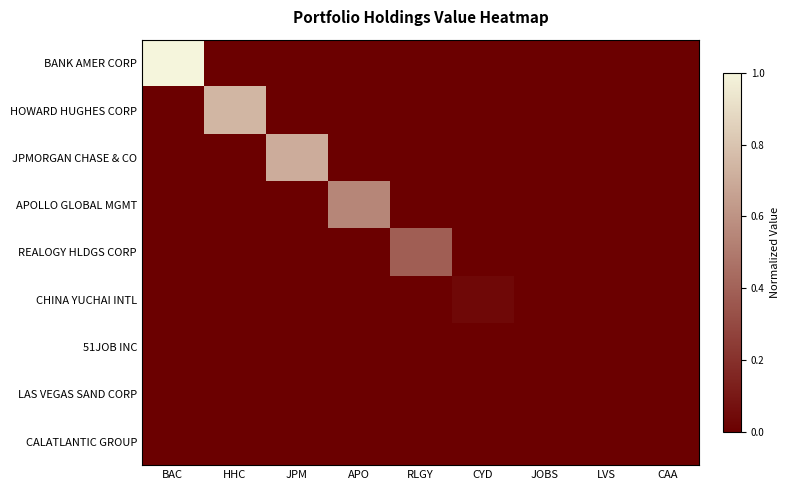

Reading left to right, what are all the values shown in this chart?

BANK AMER CORP: BAC=1.0	HHC=0.0	JPM=0.0	APO=0.0	RLGY=0.0	CYD=0.0	JOBS=0.0	LVS=0.0	CAA=0.0
HOWARD HUGHES CORP: BAC=0.0	HHC=0.7	JPM=0.0	APO=0.0	RLGY=0.0	CYD=0.0	JOBS=0.0	LVS=0.0	CAA=0.0
JPMORGAN CHASE & CO: BAC=0.0	HHC=0.0	JPM=0.7	APO=0.0	RLGY=0.0	CYD=0.0	JOBS=0.0	LVS=0.0	CAA=0.0
APOLLO GLOBAL MGMT: BAC=0.0	HHC=0.0	JPM=0.0	APO=0.5	RLGY=0.0	CYD=0.0	JOBS=0.0	LVS=0.0	CAA=0.0
REALOGY HLDGS CORP: BAC=0.0	HHC=0.0	JPM=0.0	APO=0.0	RLGY=0.4	CYD=0.0	JOBS=0.0	LVS=0.0	CAA=0.0
CHINA YUCHAI INTL: BAC=0.0	HHC=0.0	JPM=0.0	APO=0.0	RLGY=0.0	CYD=0.0	JOBS=0.0	LVS=0.0	CAA=0.0
51JOB INC: BAC=0.0	HHC=0.0	JPM=0.0	APO=0.0	RLGY=0.0	CYD=0.0	JOBS=0.0	LVS=0.0	CAA=0.0
LAS VEGAS SAND CORP: BAC=0.0	HHC=0.0	JPM=0.0	APO=0.0	RLGY=0.0	CYD=0.0	JOBS=0.0	LVS=0.0	CAA=0.0
CALATLANTIC GROUP: BAC=0.0	HHC=0.0	JPM=0.0	APO=0.0	RLGY=0.0	CYD=0.0	JOBS=0.0	LVS=0.0	CAA=0.0